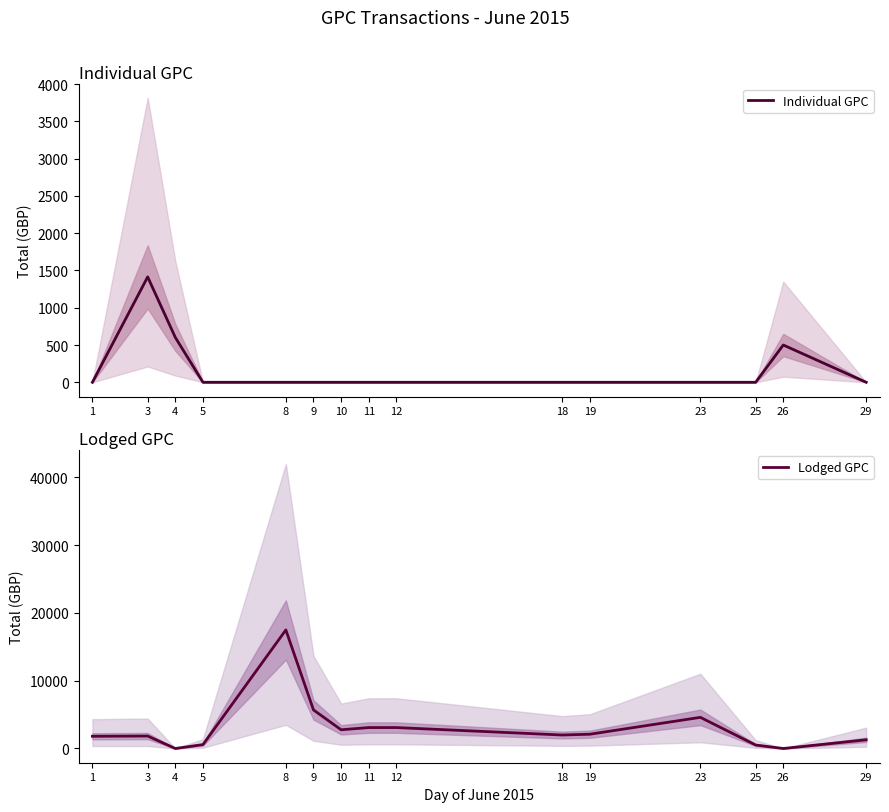

After their last crossing, which series has the higher values: Individual GPC or Lodged GPC?

Lodged GPC